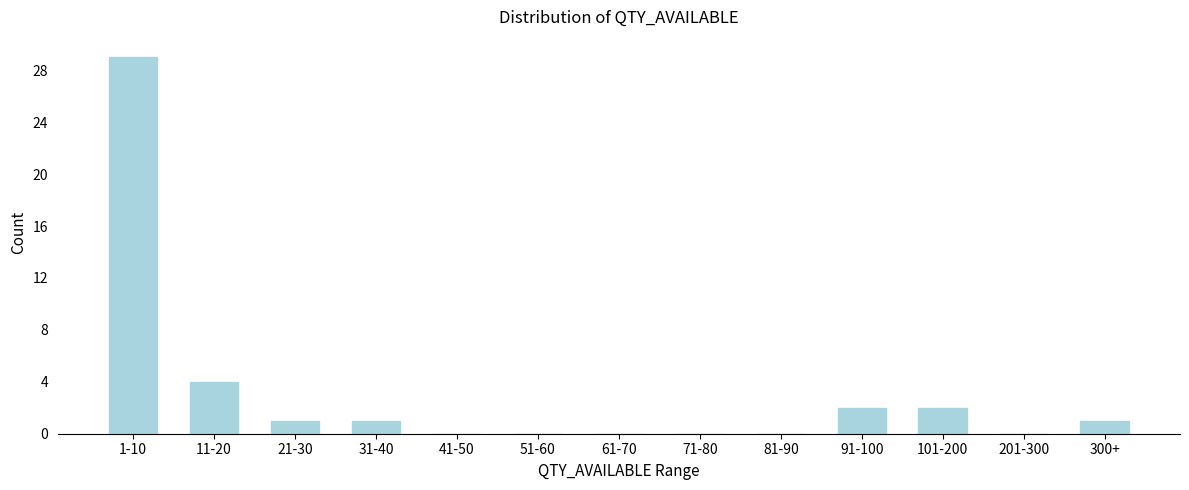

Reading right to left, extract all data points from this chart.

300+=1	201-300=0	101-200=2	91-100=2	81-90=0	71-80=0	61-70=0	51-60=0	41-50=0	31-40=1	21-30=1	11-20=4	1-10=29